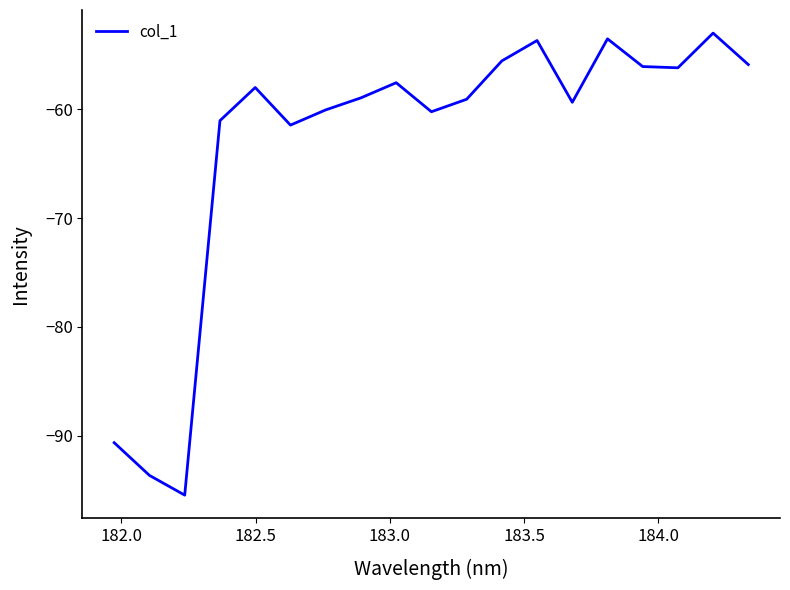

What is the maximum value shown in the chart?

-53.0